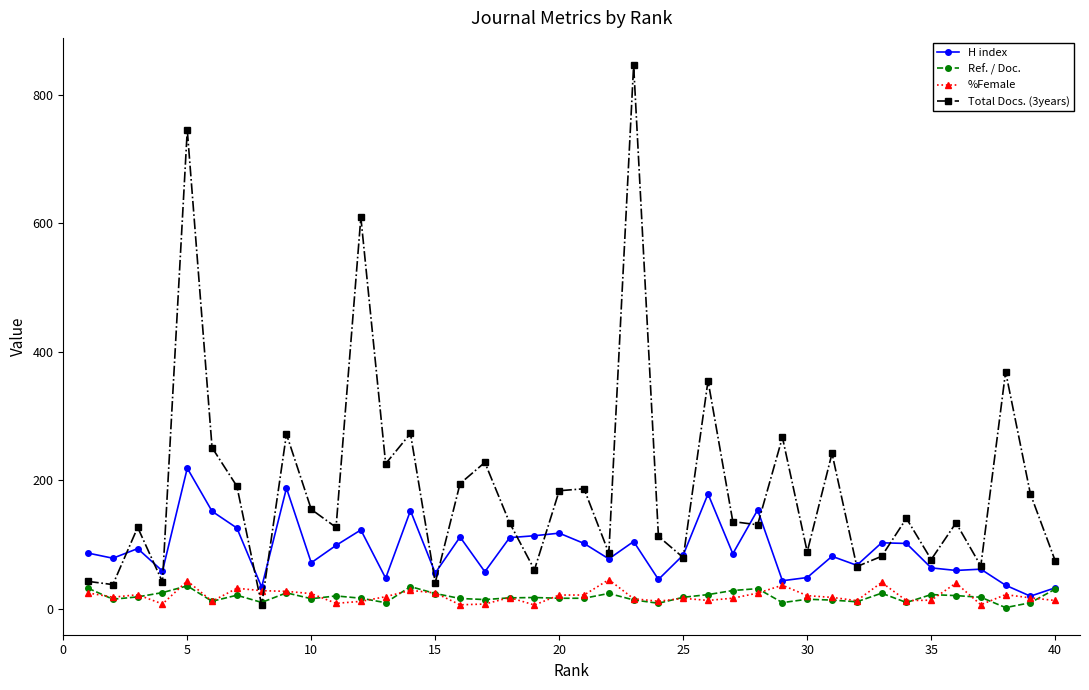

What is the greatest value displayed?

846.0